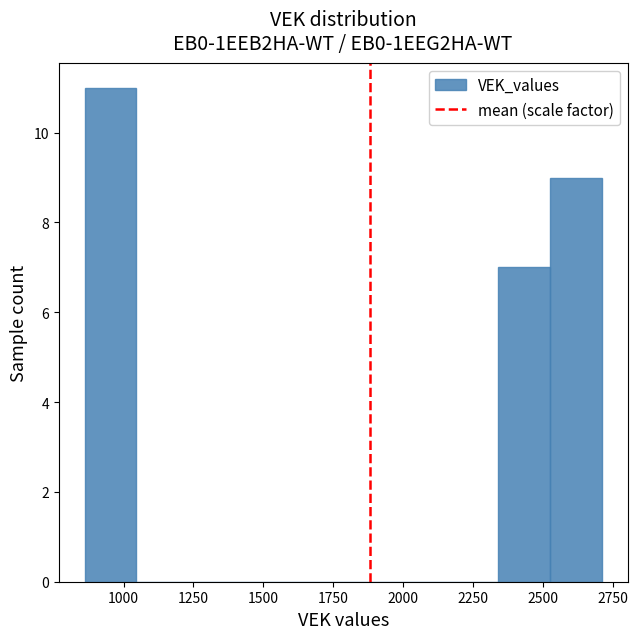

Around what value on the x-axis is the tallest bar? Give the approximate position of its centre, as read against the axis.

950